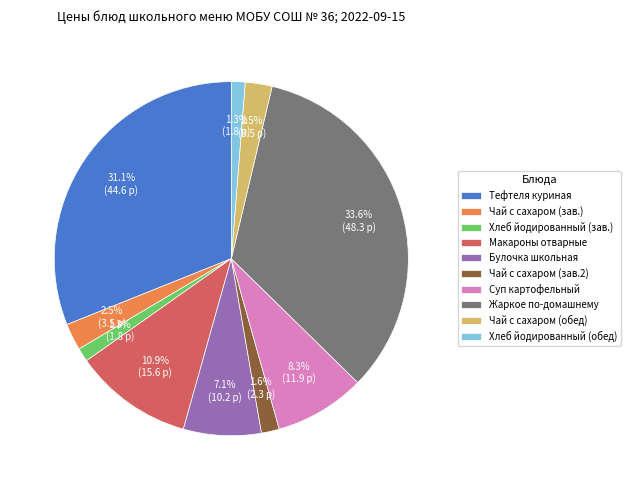

Which category has the biggest portion of the pie?

Жаркое по-домашнему